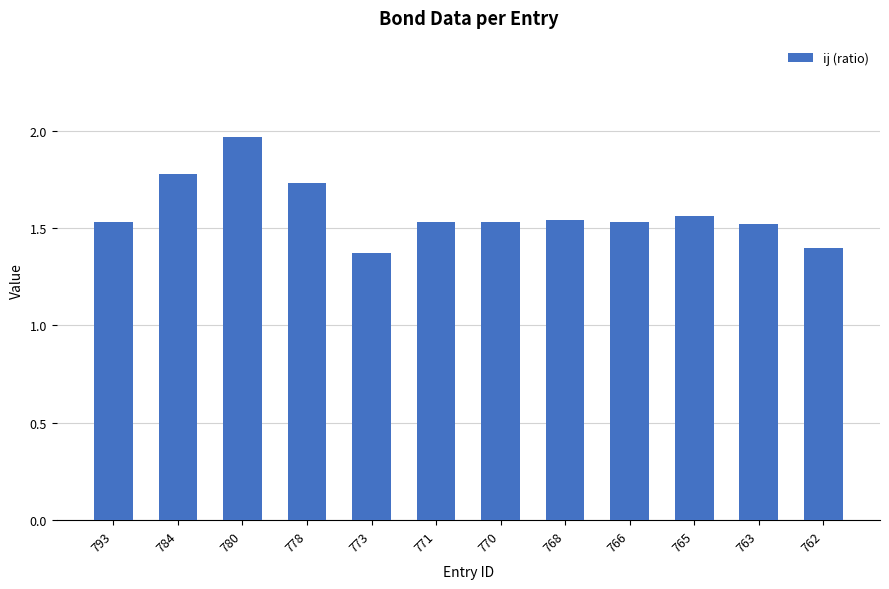

Which category has the highest value across all series?

780